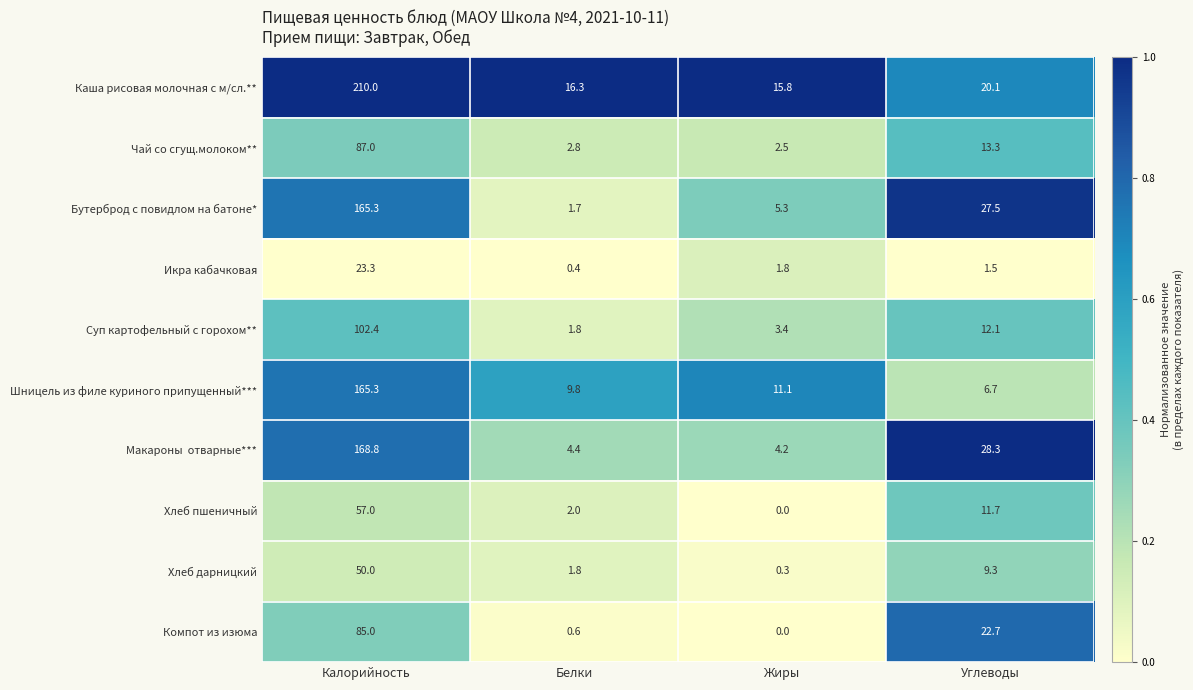

True or false: Каша рисовая молочная с м/сл.** has a value of 26.1 at Жиры.

False